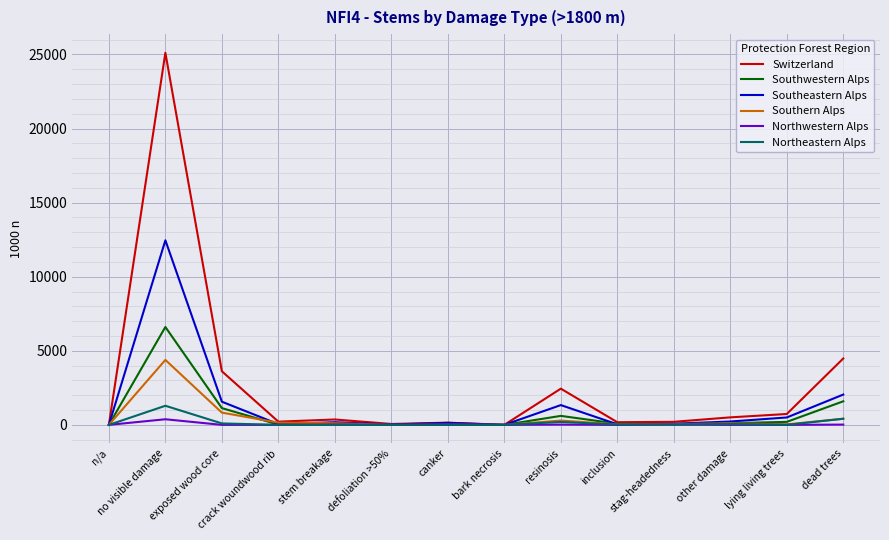

What position from the left is inclusion?

10